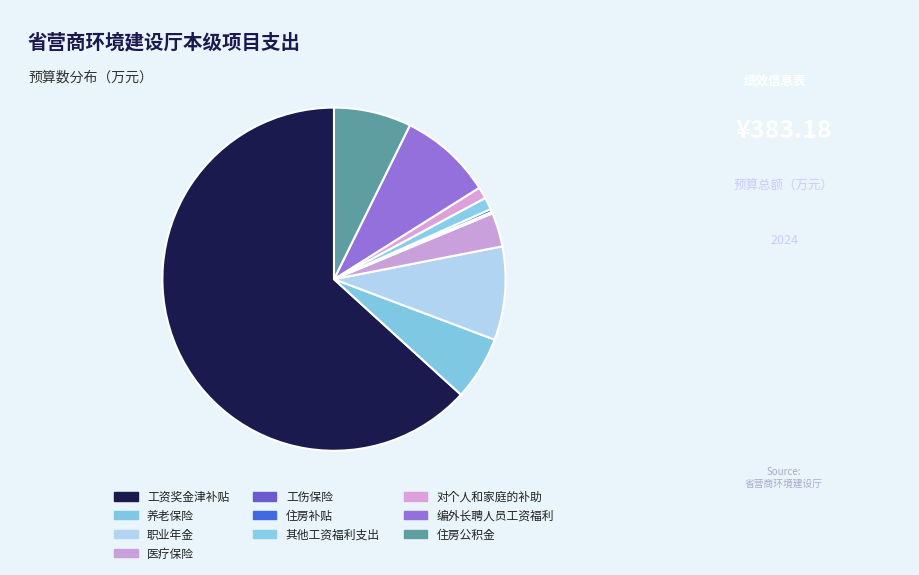

To the nearest percent, what percentage of the pie is 职业年金?

9%